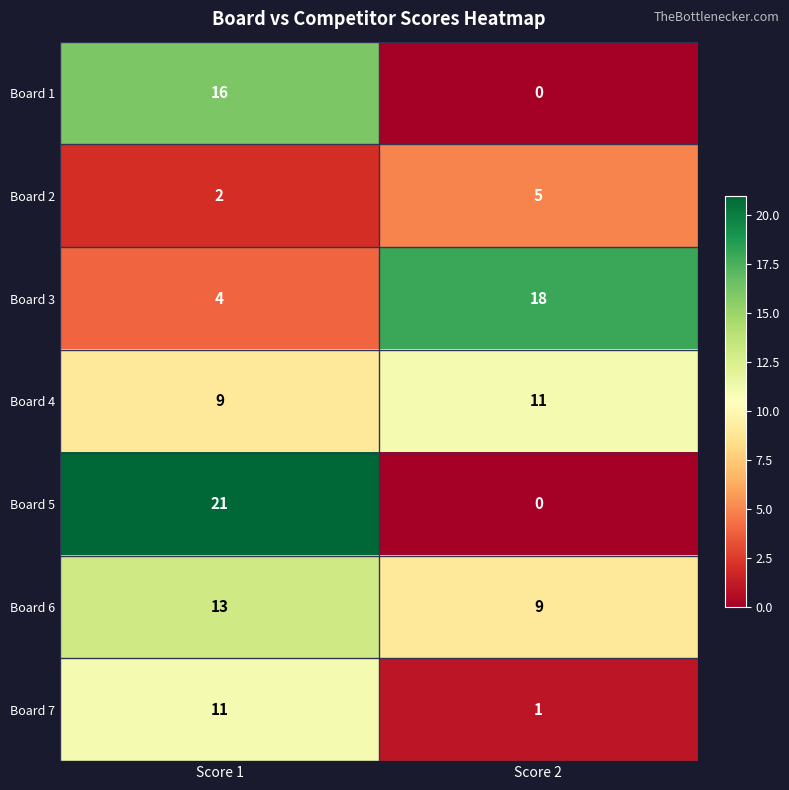

The Board 7 series shows 1 at Score 2. True or false?

True